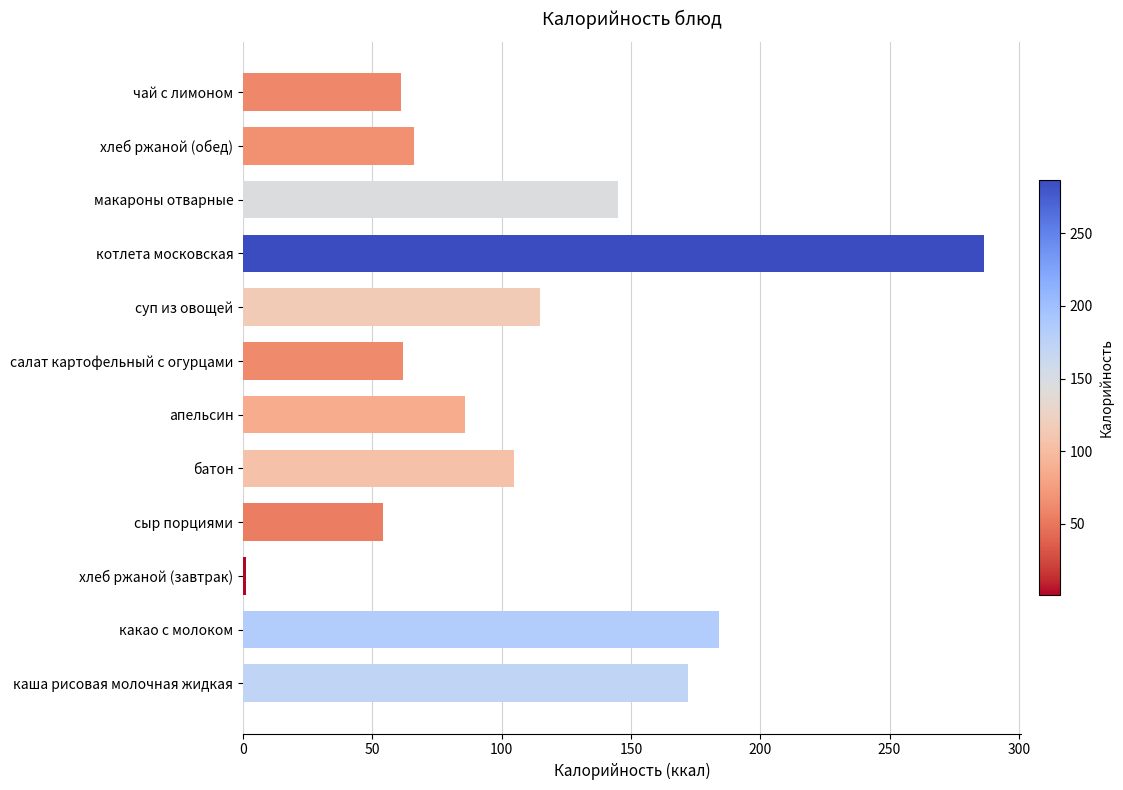

What is the difference between the maximum and minimum values?

285.4